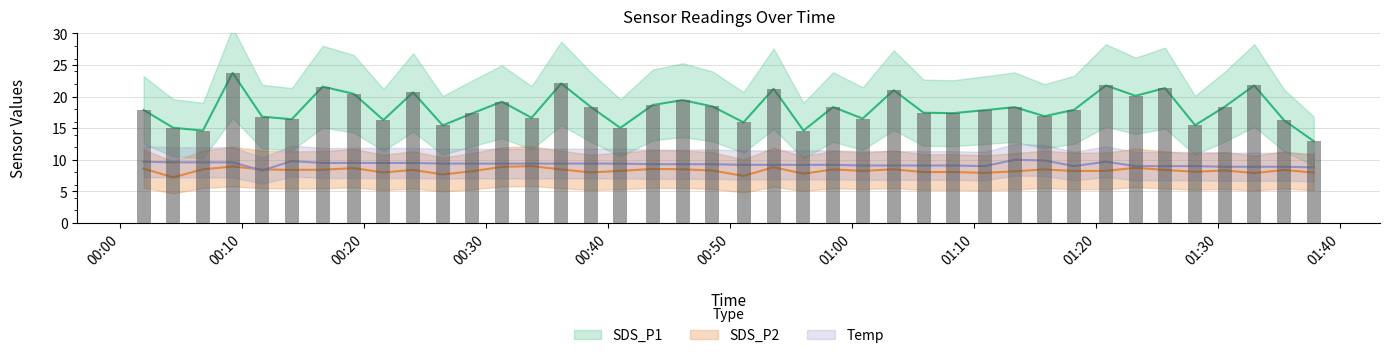

Is it true that SDS_P1 equals 14.5 at 2022/05/22 01:25:41?

False